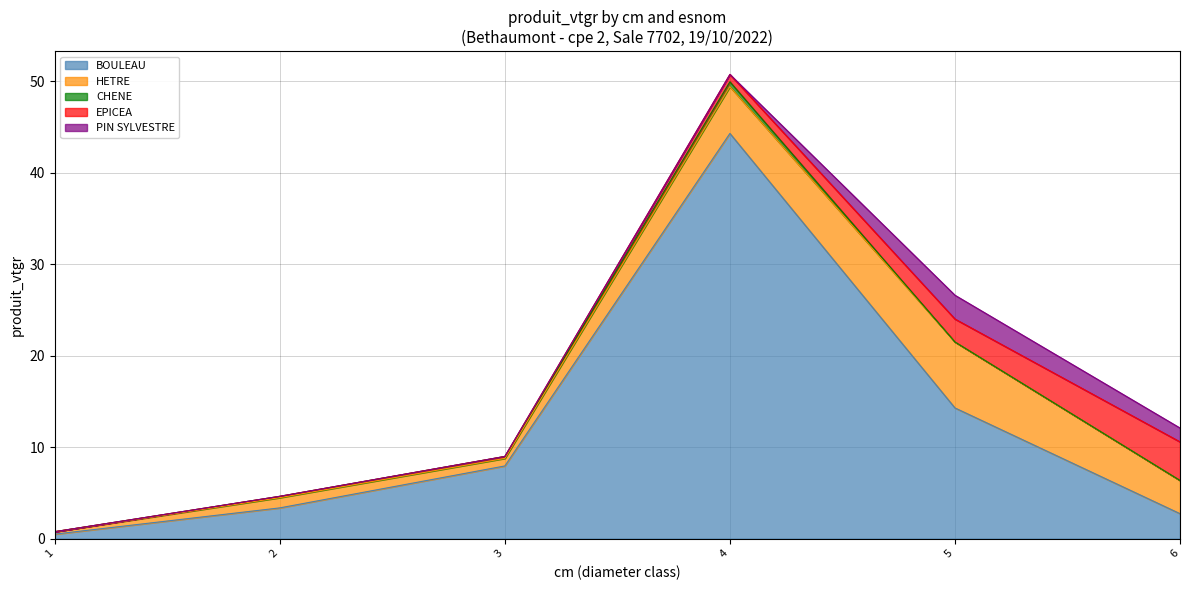

Reading left to right, what are all the values shown in this chart?

BOULEAU: 1=0.5	2=3.4	3=8.0	4=44.3	5=14.3	6=2.7
HETRE: 1=0.3	2=1.1	3=0.8	4=5.1	5=7.2	6=3.6
CHENE: 1=0.0	2=0.1	3=0.2	4=0.5	5=0.0	6=0.0
EPICEA: 1=0.0	2=0.0	3=0.0	4=0.8	5=2.5	6=4.2
PIN SYLVESTRE: 1=0.0	2=0.0	3=0.0	4=0.0	5=2.6	6=1.5